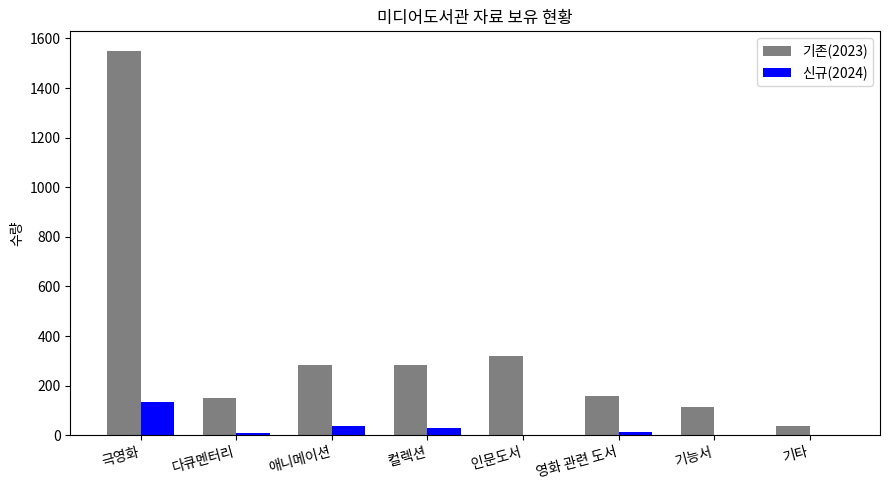

What is the maximum value shown in the chart?

1551